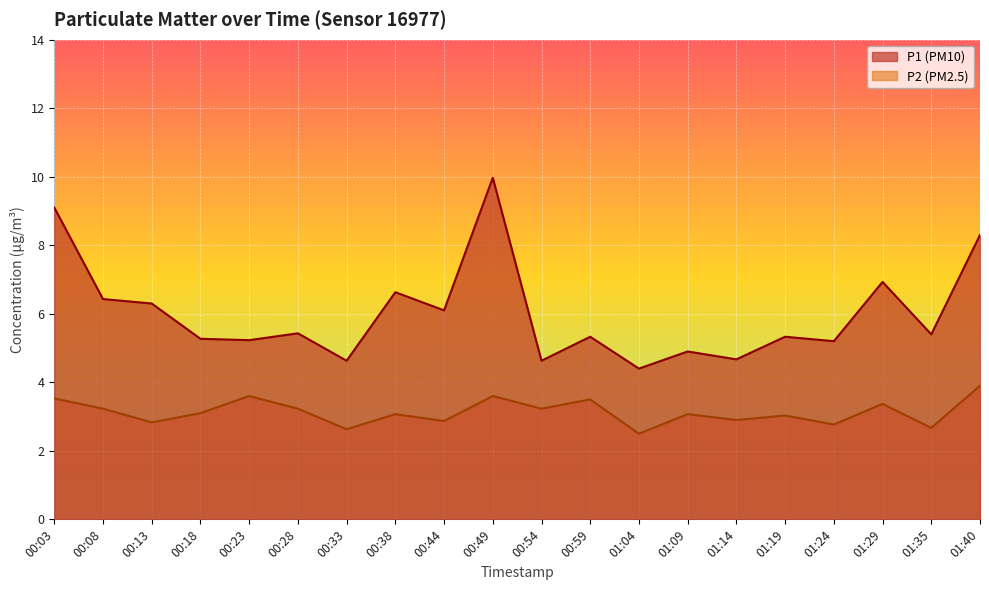

The P1 series shows 1.4 at 01:14. True or false?

False